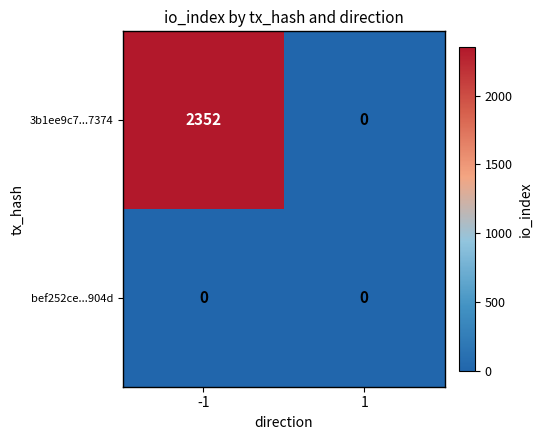

Is it true that bef252ce...904d equals 0 at -1?

True